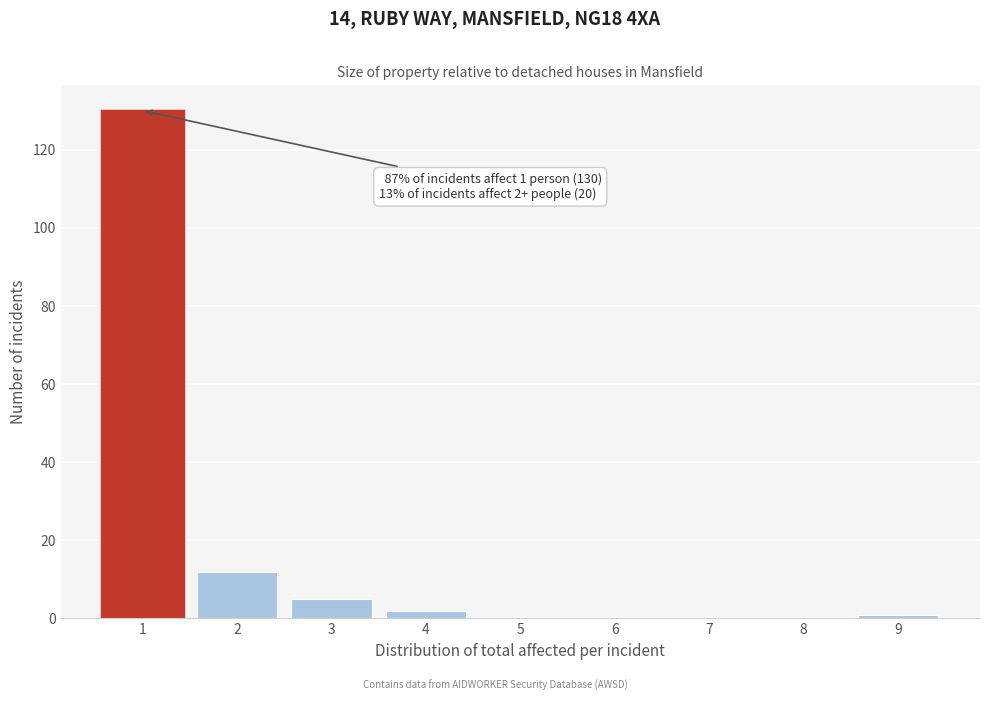

Reading left to right, list all the values displayed in this chart.

1=130	2=12	3=5	4=2	5=0	6=0	7=0	8=0	9=1